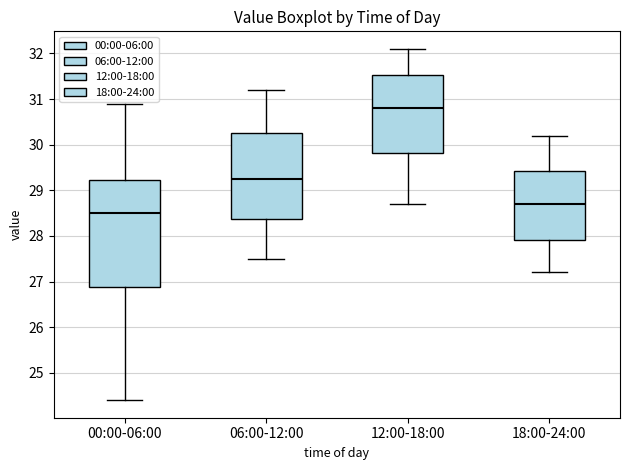

Which box is the tallest, from its lower edge to its upper edge?

00:00-06:00